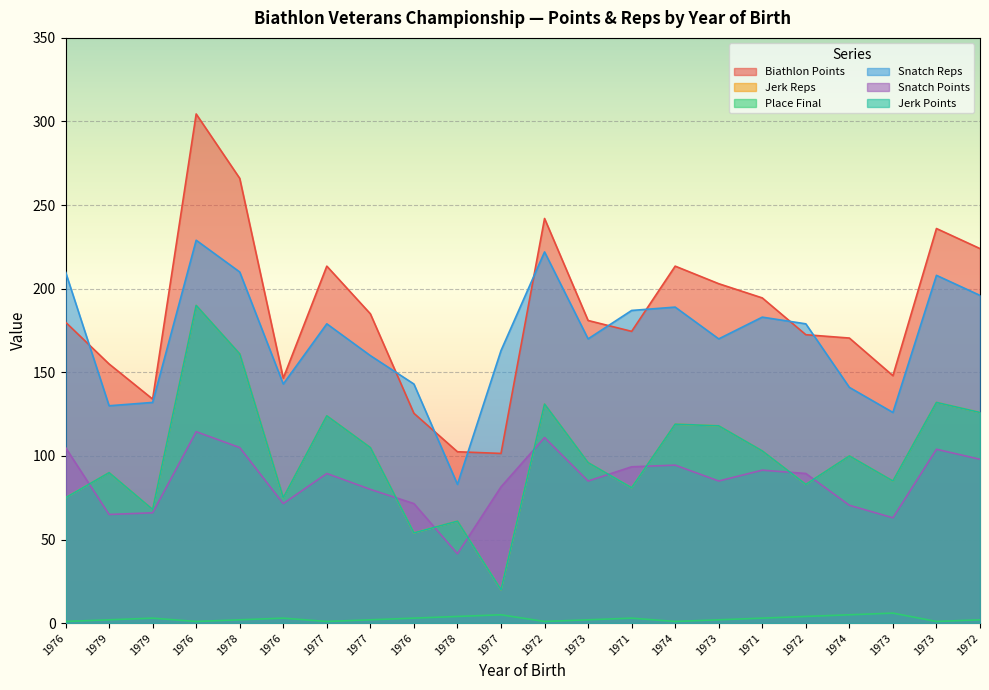

What is the difference between the maximum and second lowest values in the Place Final series?

5.0